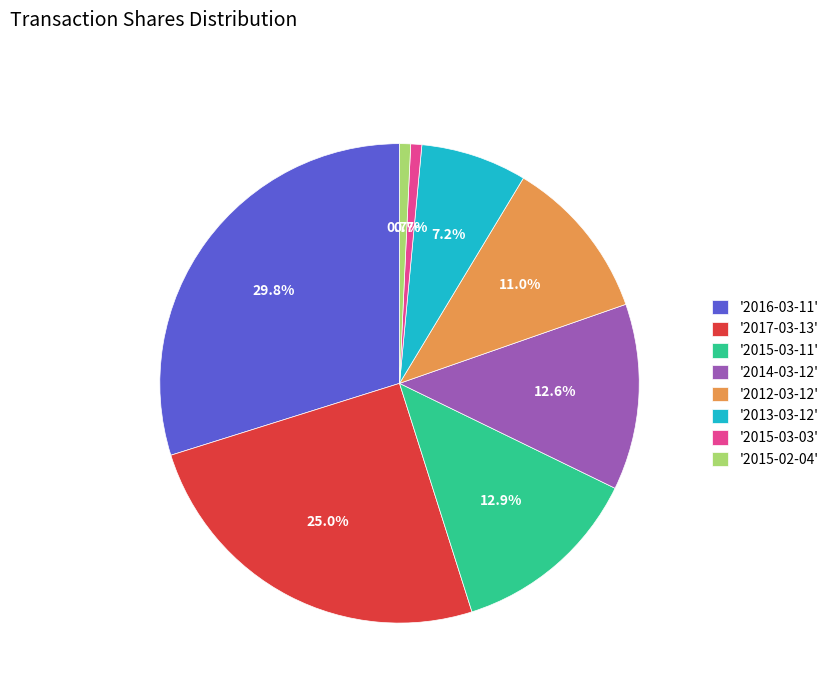

Does '2014-03-12' represent more than half of the total?

No